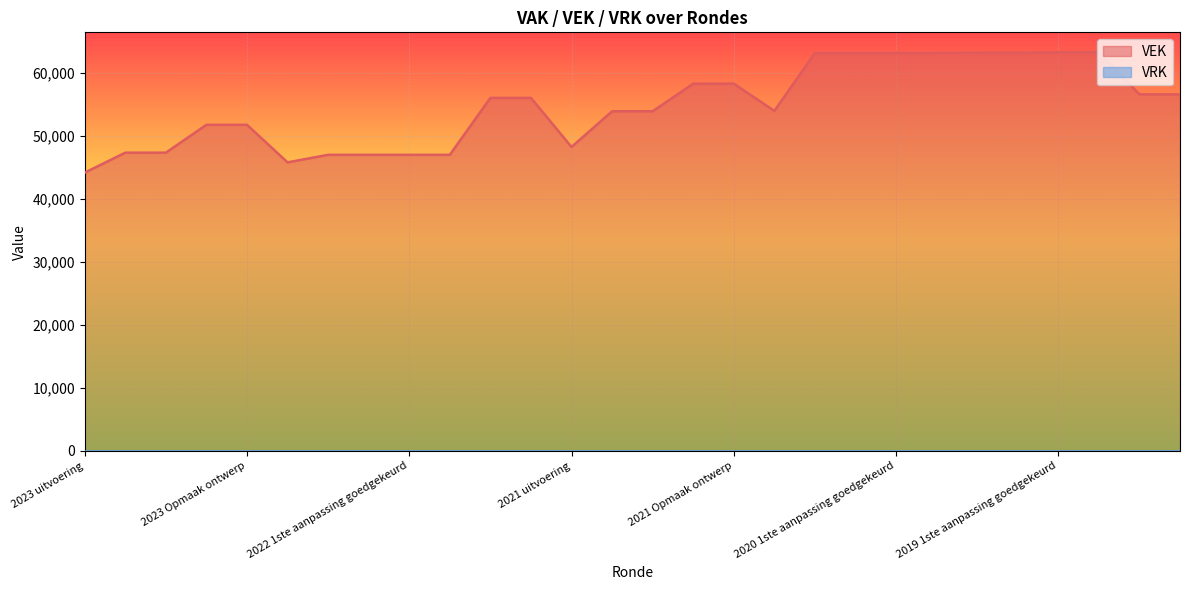

What is the label of the 8th point from the right?

2020 1ste aanpassing goedgekeurd